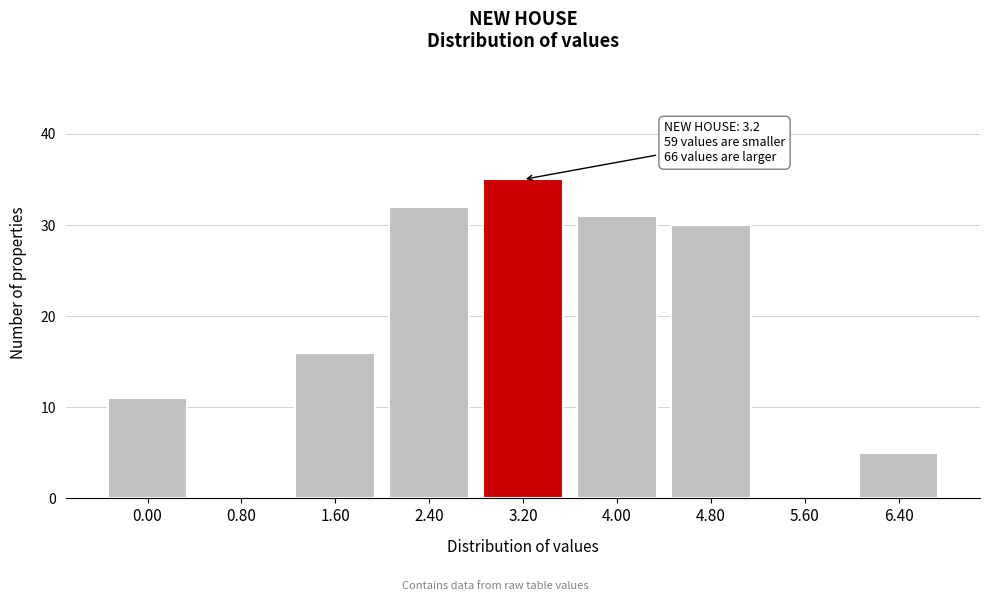

Reading right to left, what are all the values shown in this chart?

6.40=5	5.60=0	4.80=30	4.00=31	3.20=35	2.40=32	1.60=16	0.80=0	0.00=11